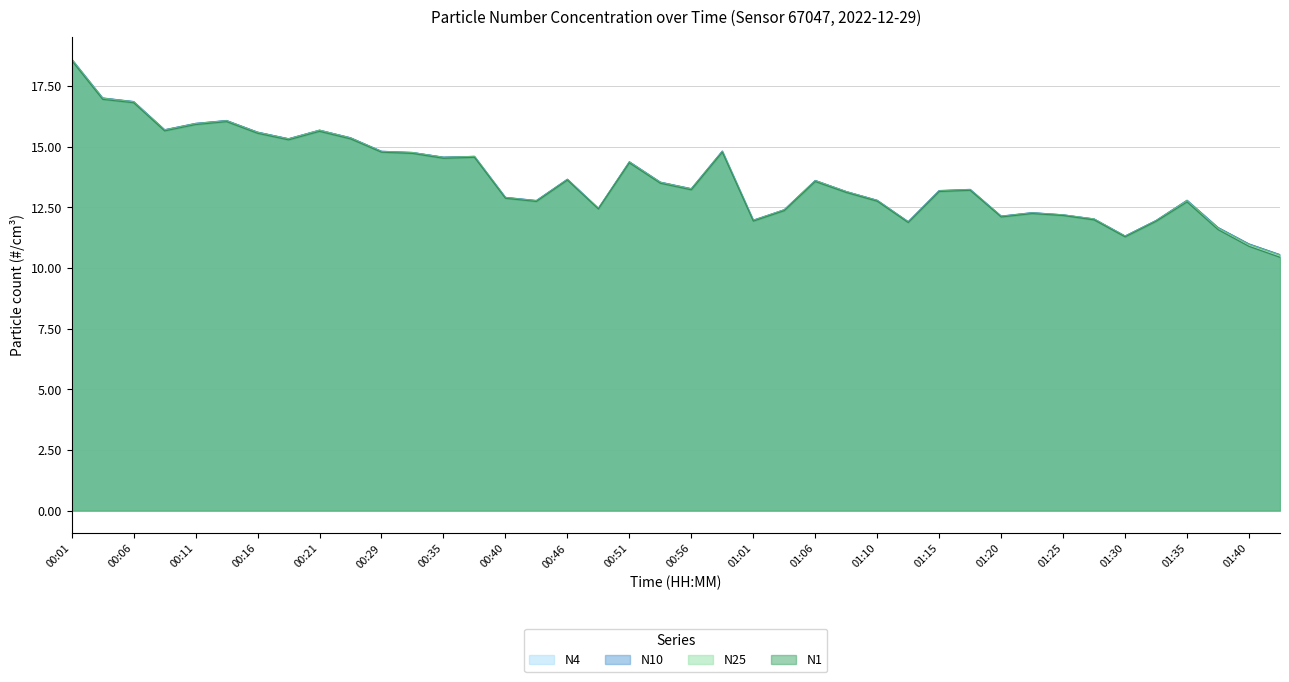

The value of N25 at 01:40 is 11.0. True or false?

True